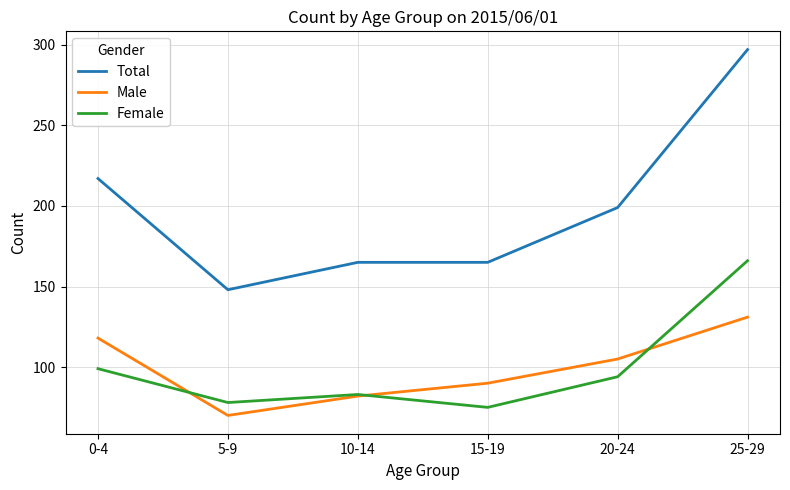

Between 0-4 and 25-29, which series saw the biggest shift?

Total